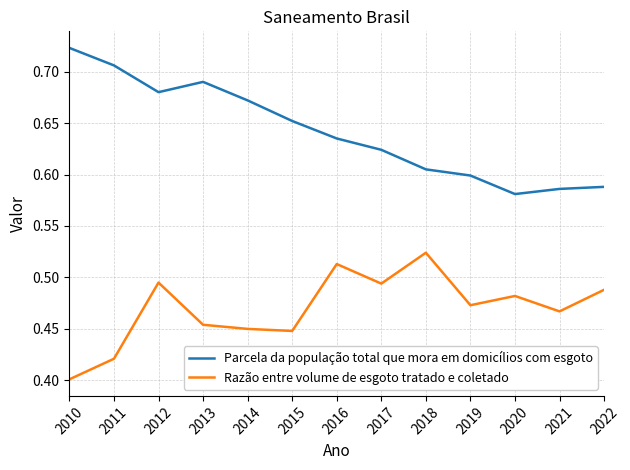

Where is Razão entre volume de esgoto tratado e coletado nearest to the value 0?

2010